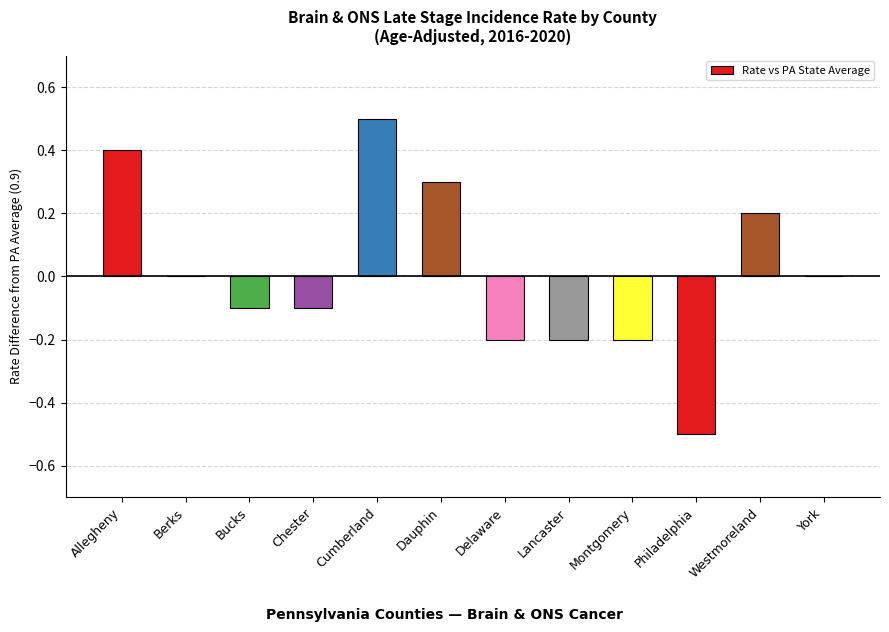

At which label does the data first exceed 0?

Allegheny